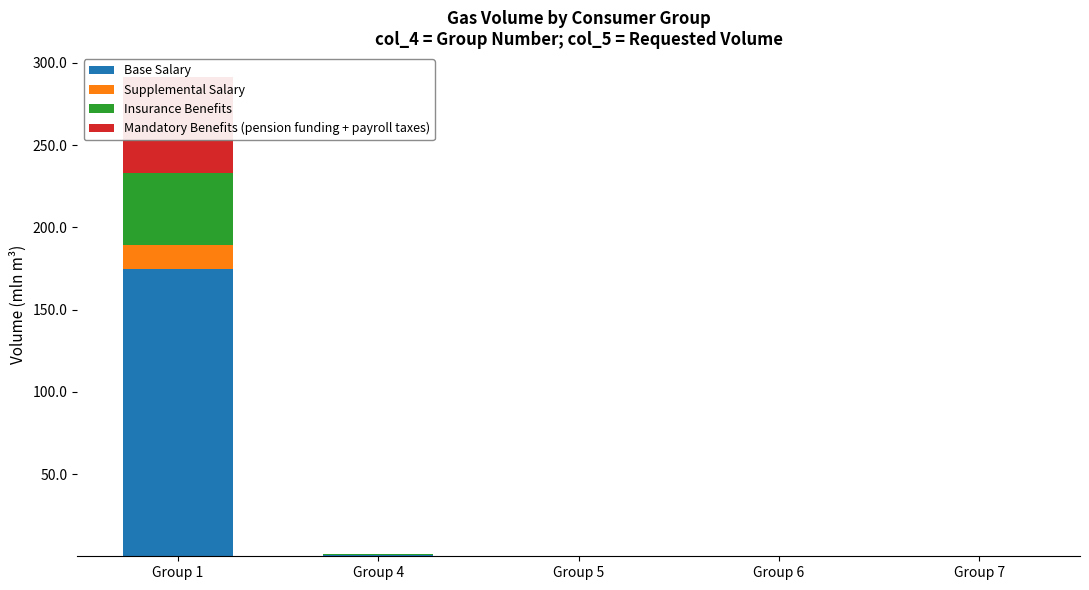

Between Group 1 and Group 7, which series saw the biggest shift?

Base Salary